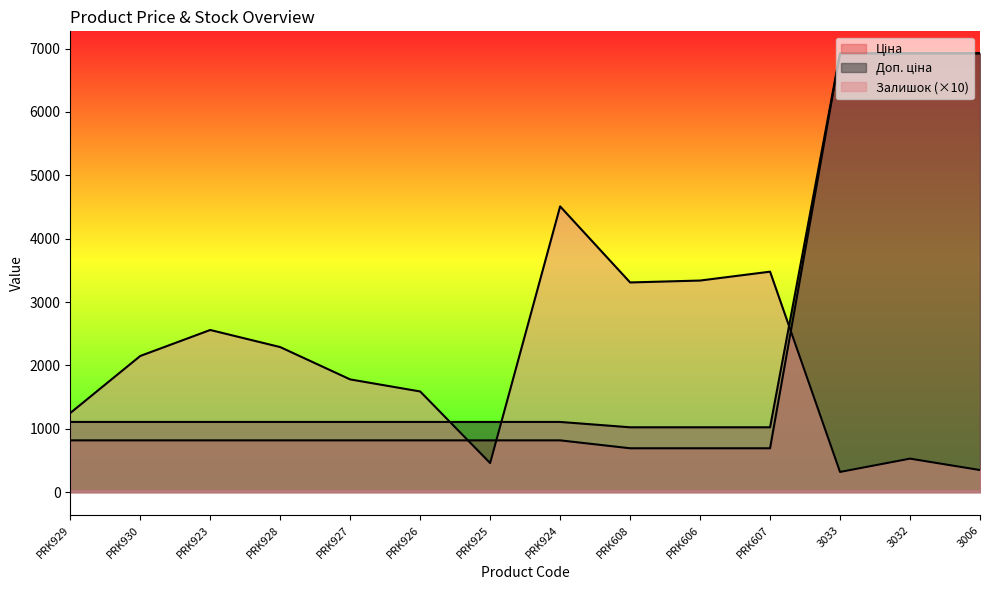

True or false: Доп. ціна has more than 1 interior local peaks.

False